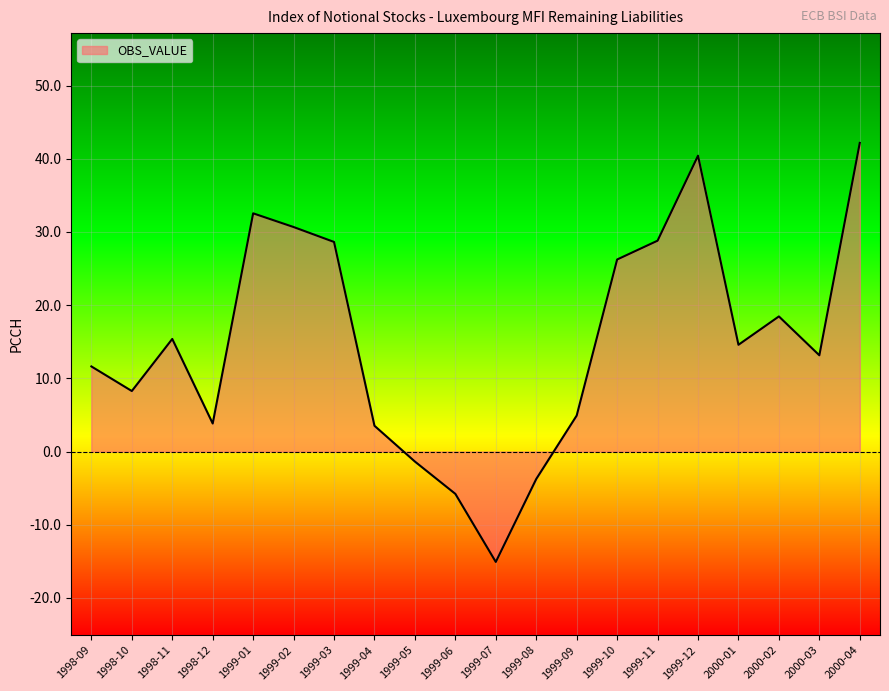

What position from the right is 1999-12?

5